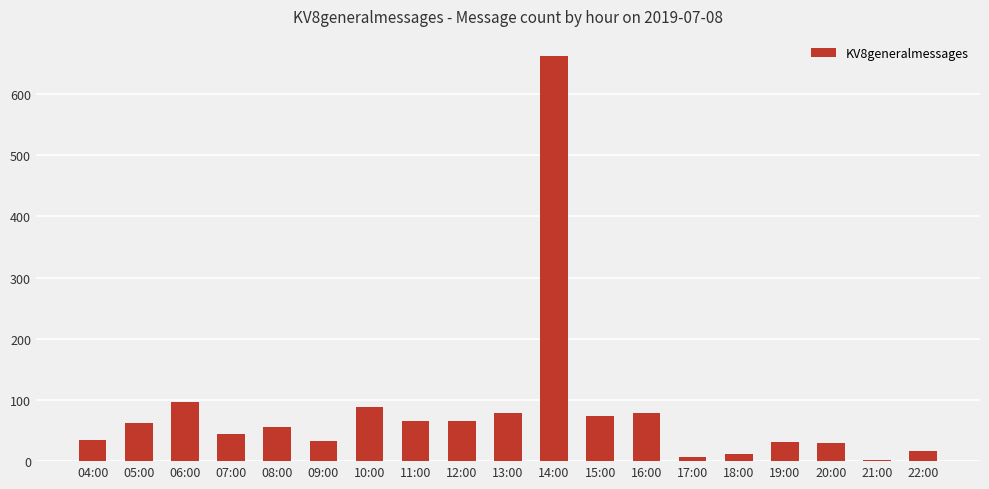

Between 20:00 and 07:00, which is larger?

07:00